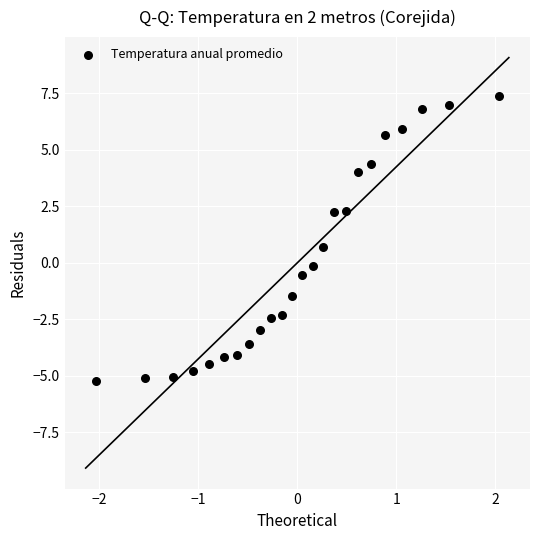

What Y value in the scatter plot is closest to 1?

0.7